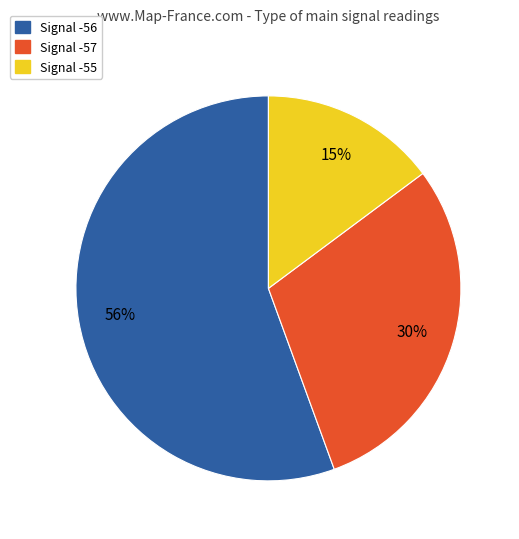

The Signal -57 slice represents 30% of the pie. True or false?

True